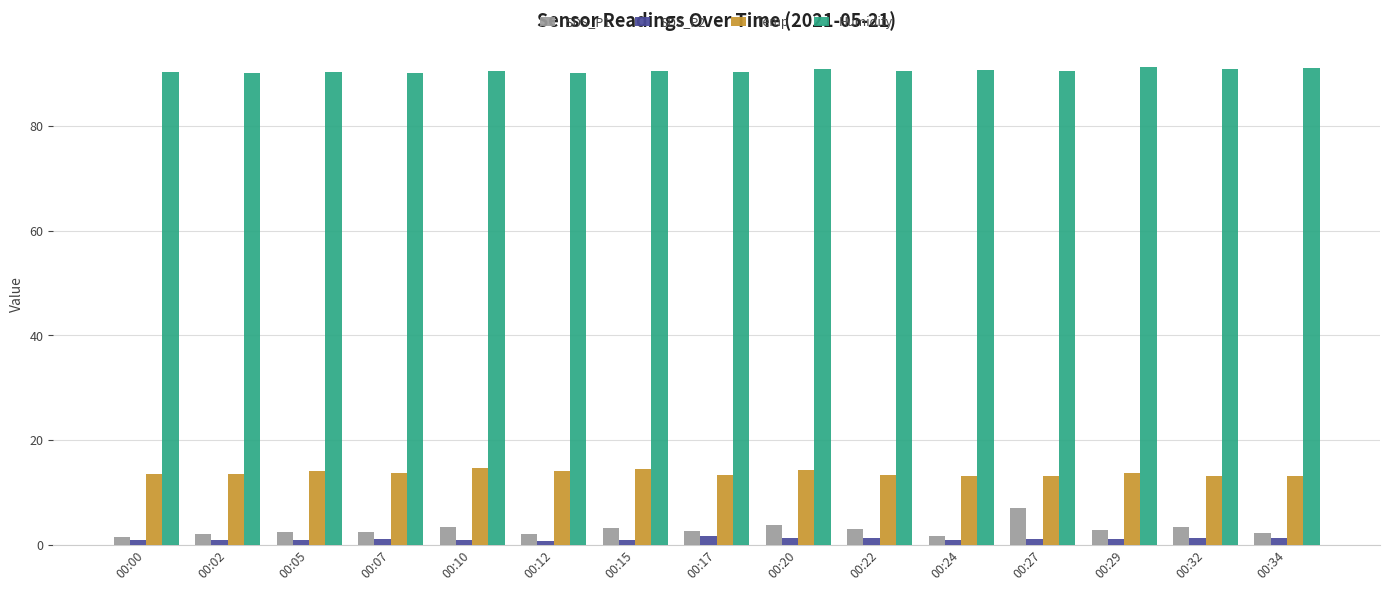

At which label does SDS_P1 reach its peak?

00:27